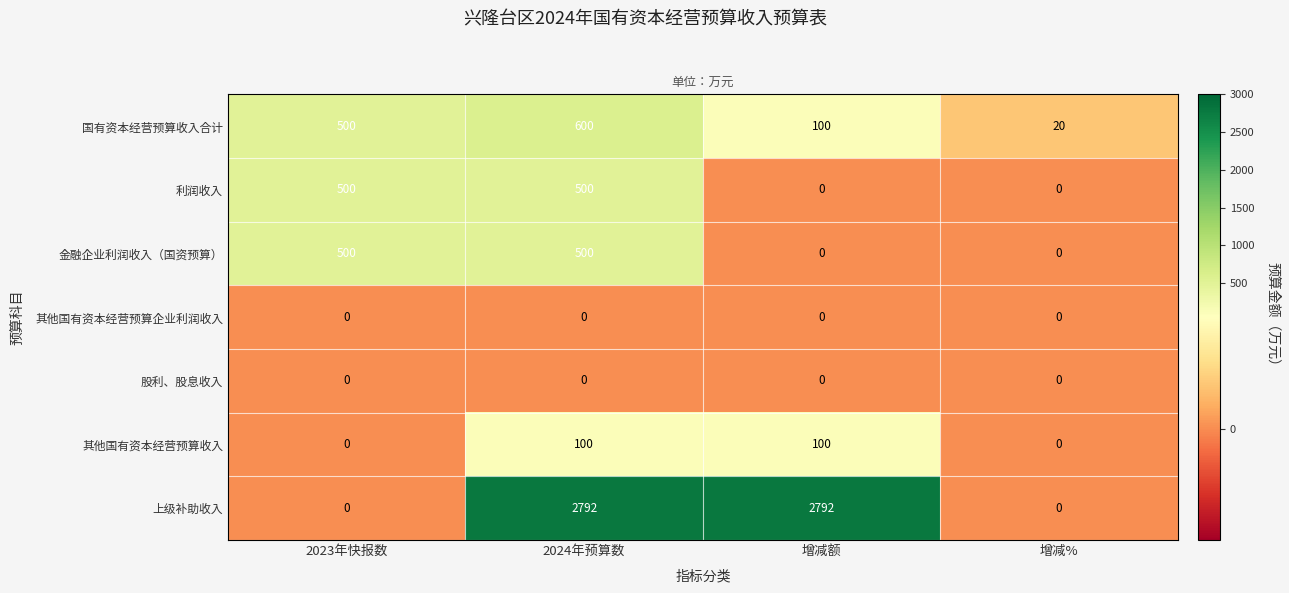

What is the sum of the 其他国有资本经营预算收入 values at 2024年预算数 and 增减%?

100